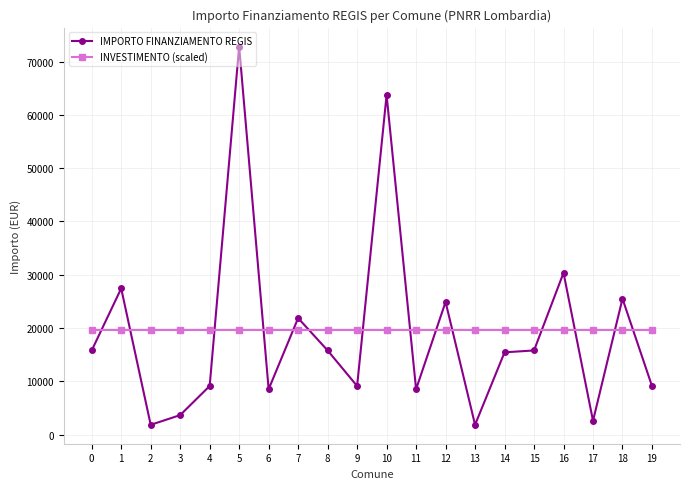

Which series has the widest spread of values?

IMPORTO FINANZIAMENTO REGIS